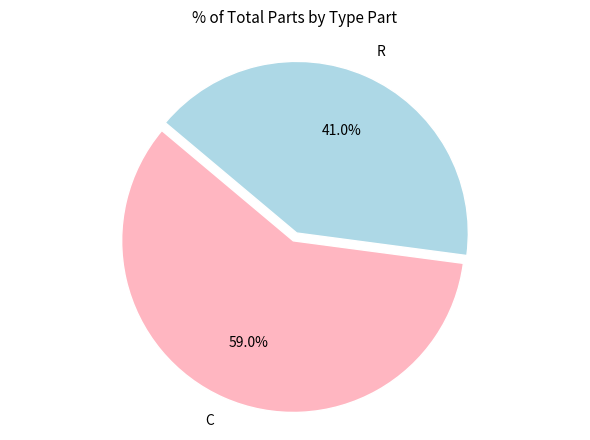

How many slices are in this pie chart?

2